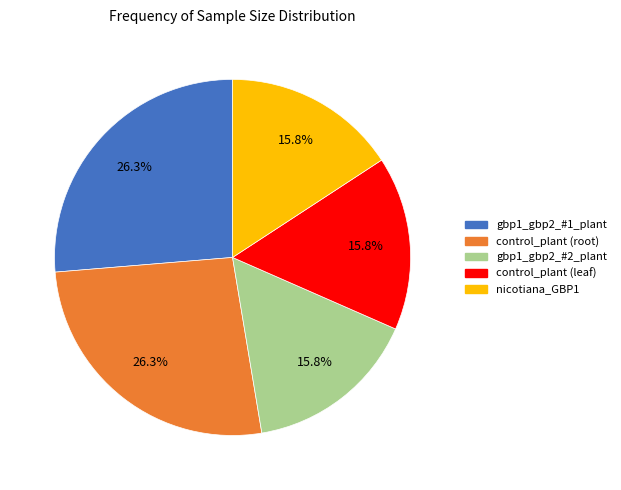

What percentage is NOT represented by gbp1_gbp2_#1_plant?

73.7%